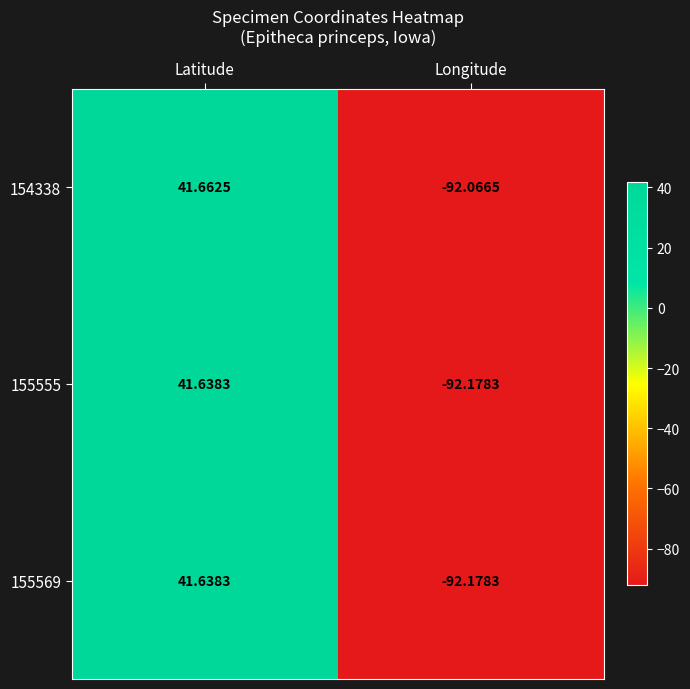

Is the value of 155569 at Latitude greater than the value of 155555 at Longitude?

Yes